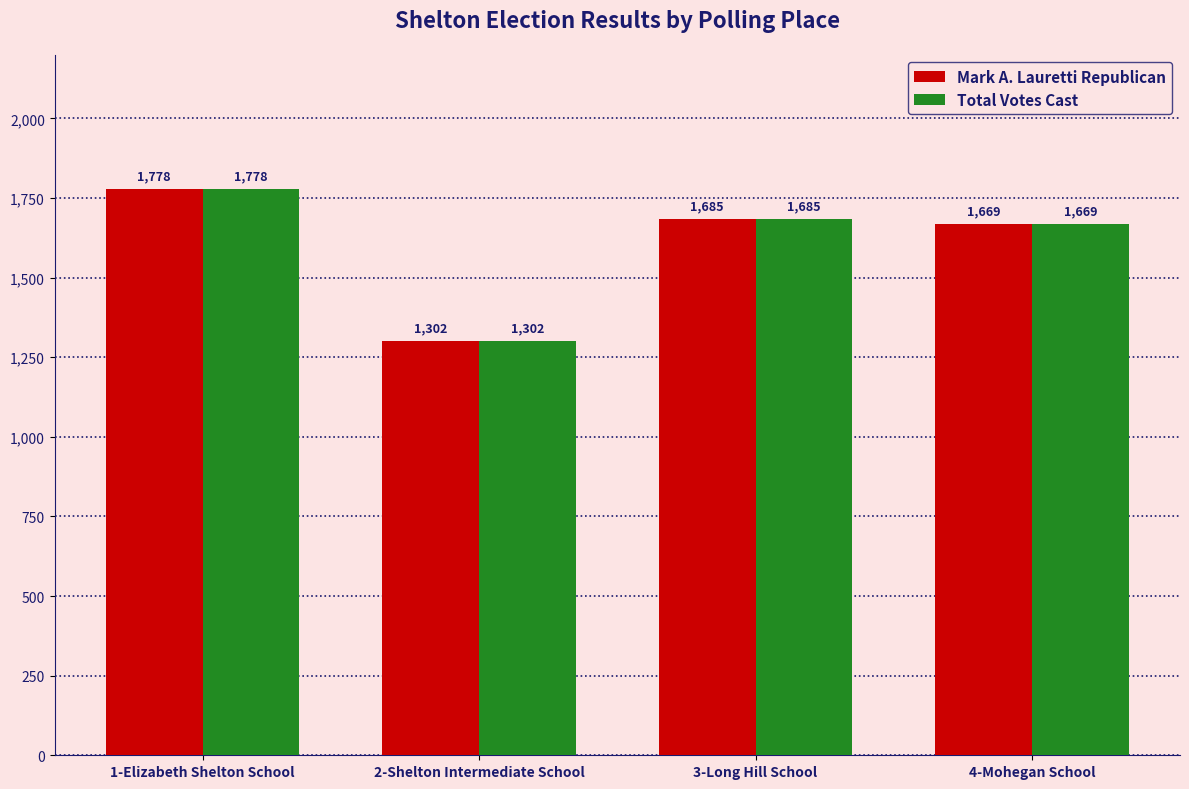

How many groups of bars are there?

4